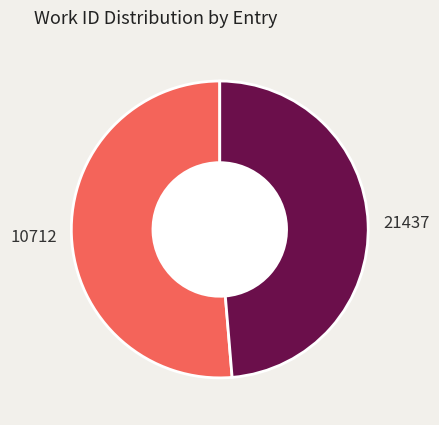

True or false: 10712 accounts for 64% of the total.

False